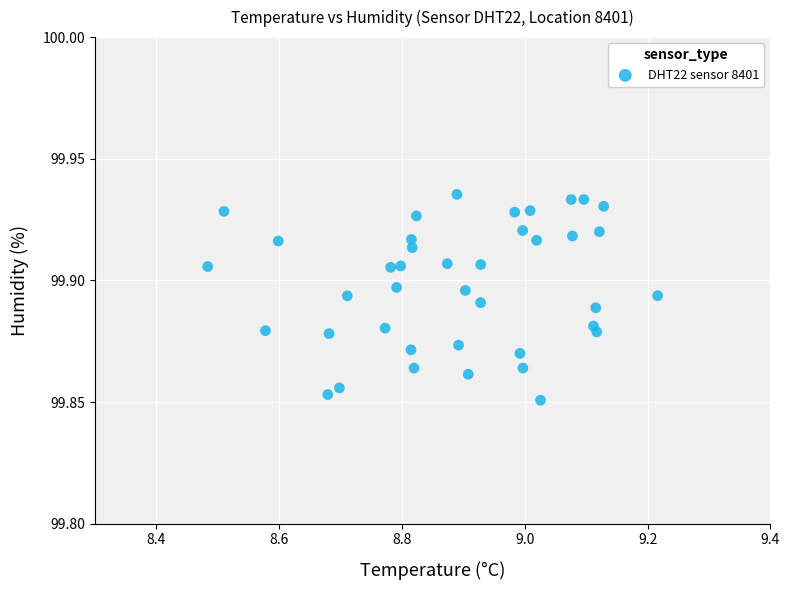

What is the range of X values (max minus min)?

0.7